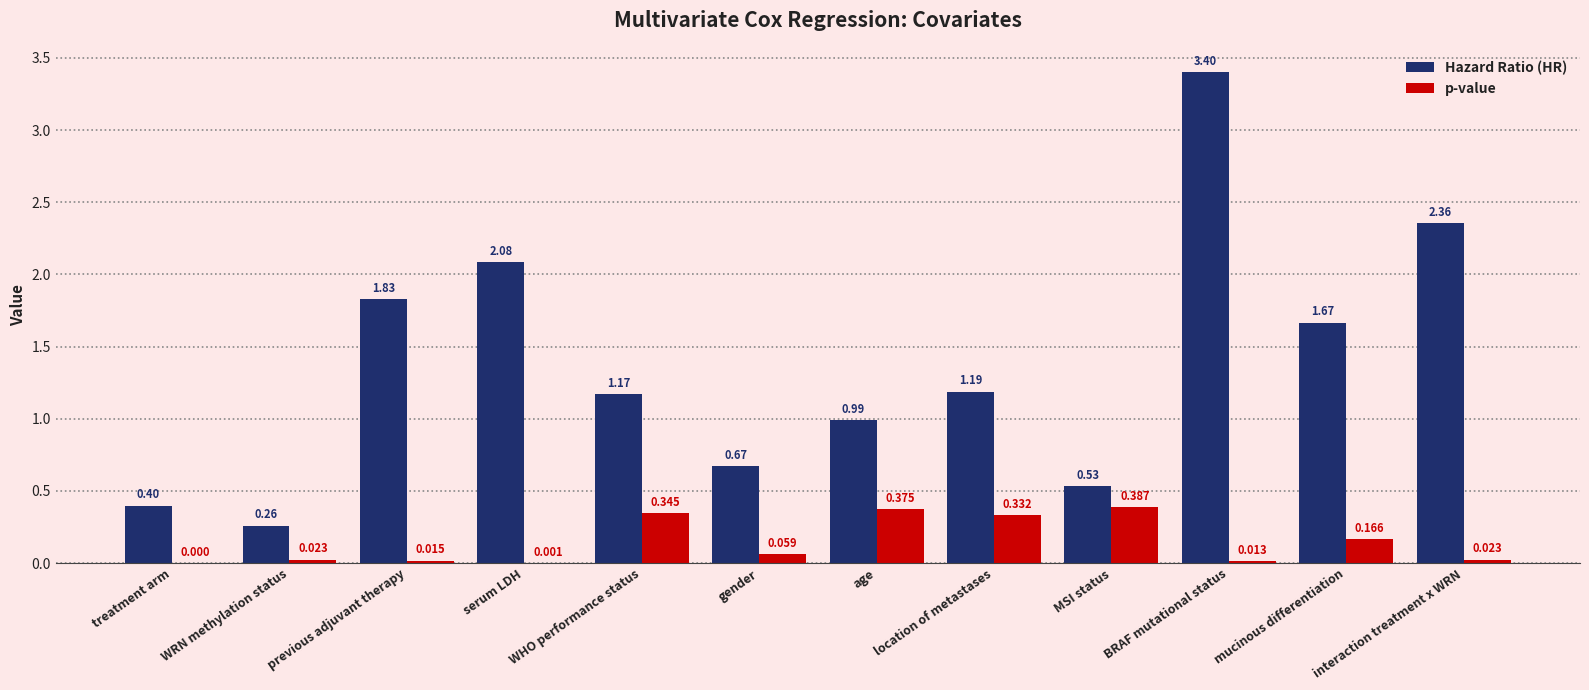

What is the maximum value shown in the chart?

3.4